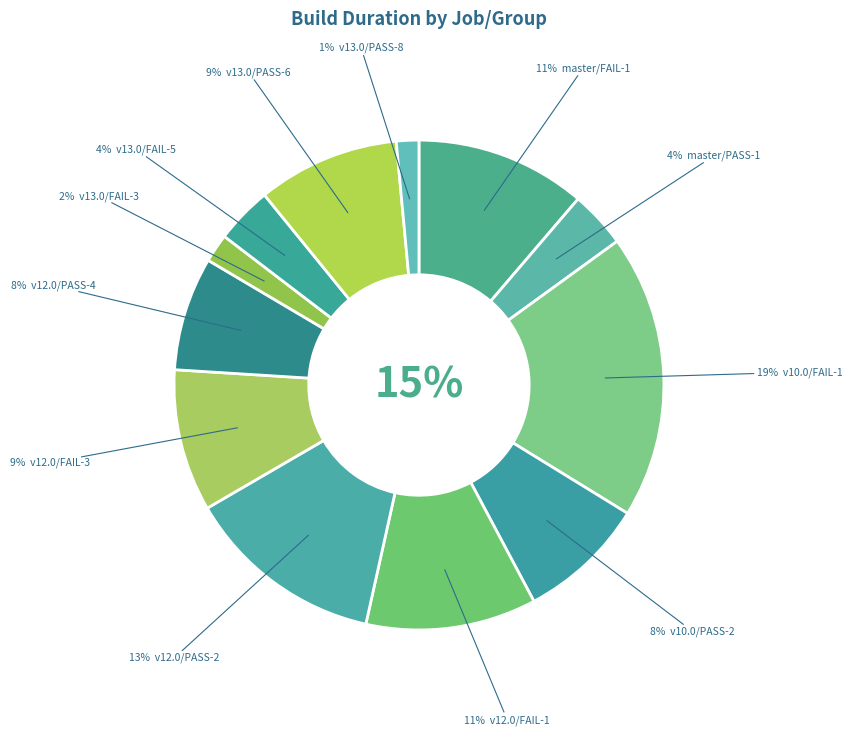

Is there any slice that represents more than half of the pie?

No